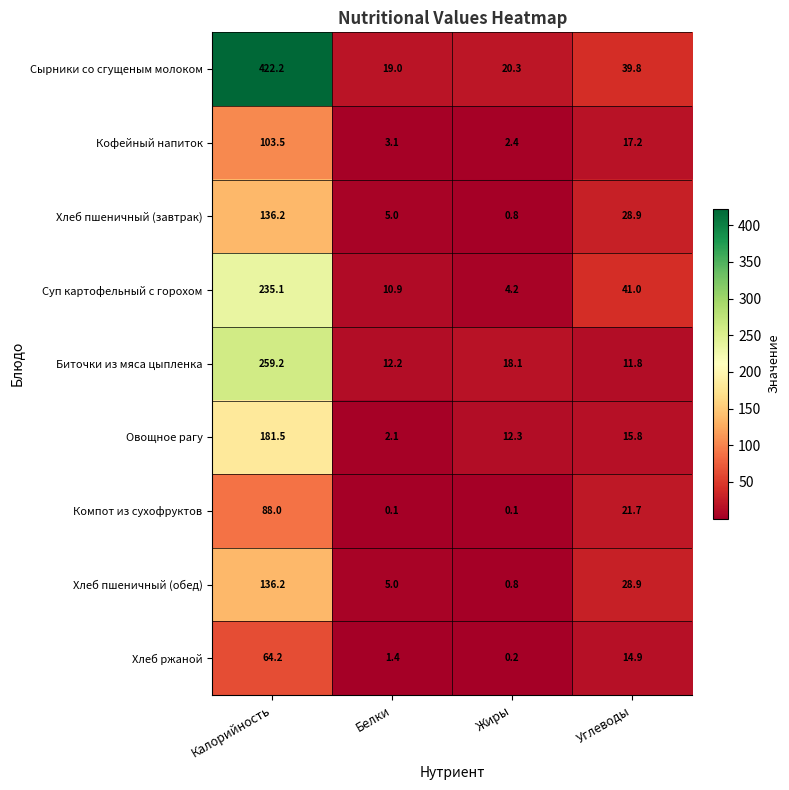

Between Белки and Жиры, which series saw the biggest shift?

Овощное рагу